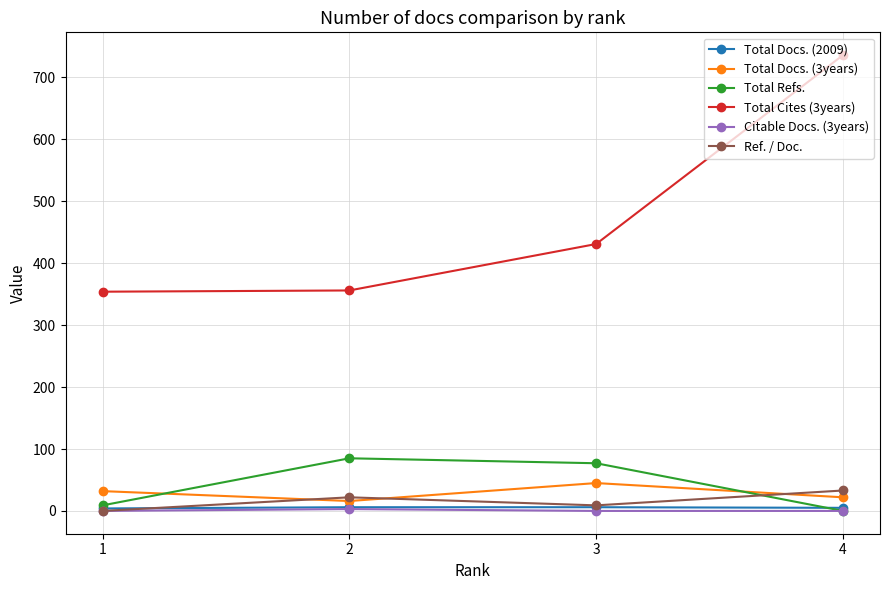

What is the value of the Total Docs. (3years) point at the 2nd from the left?

16